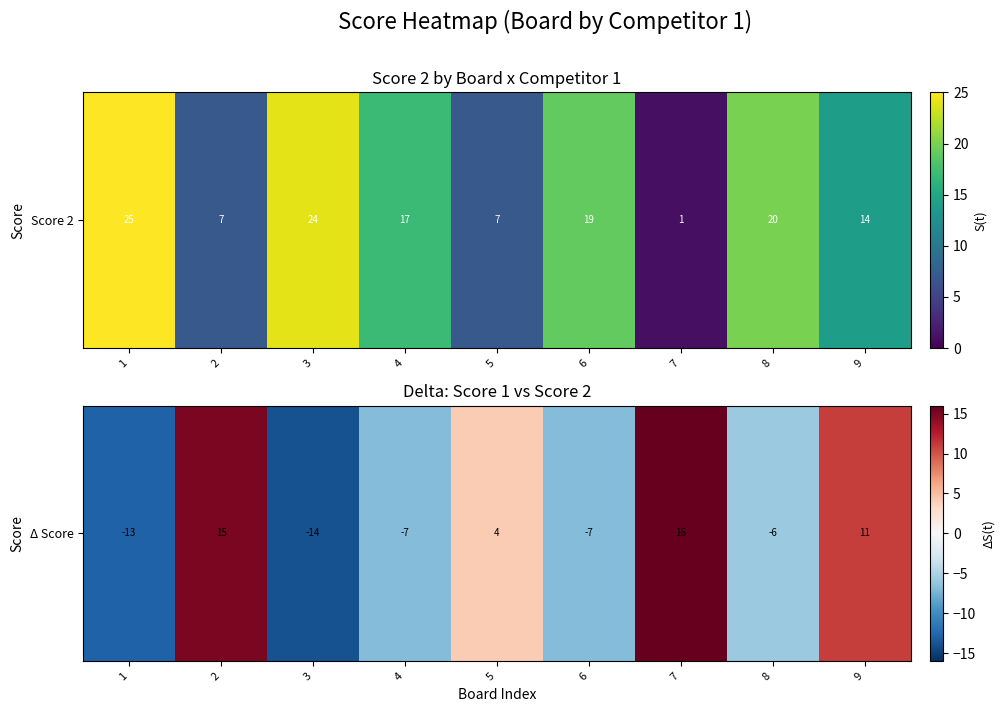

The chart shows a value of -14 at 3. True or false?

True